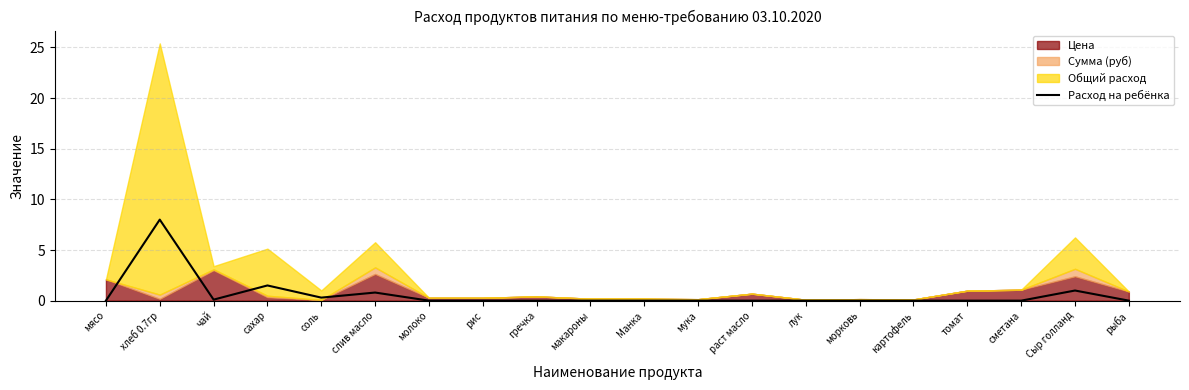

Which category has the lowest value across all series?

мясо